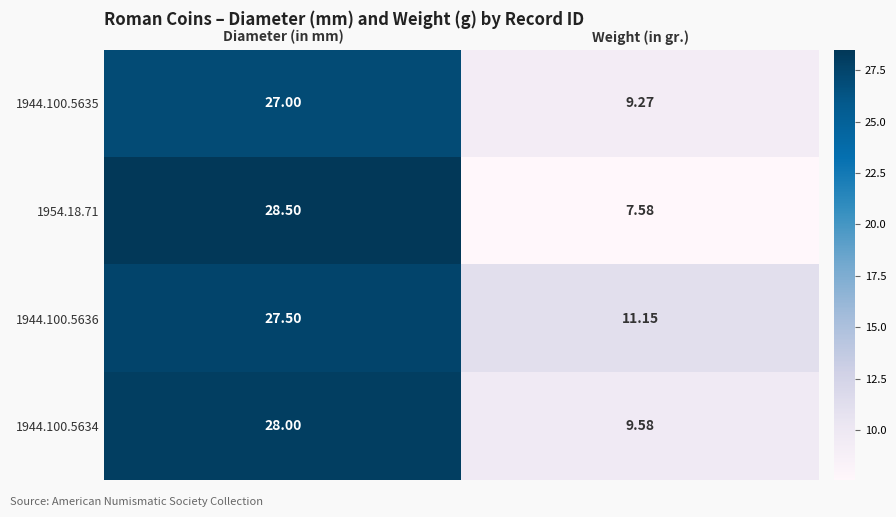

Rank the categories by 1954.18.71 value from lowest to highest.

Weight (in gr.), Diameter (in mm)